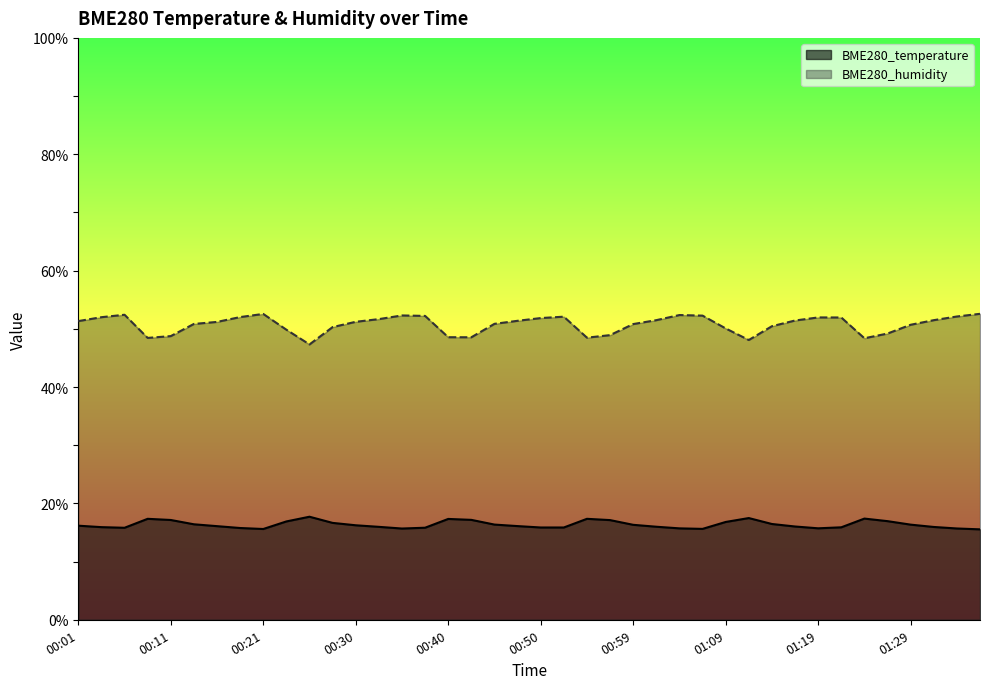

What is the label of the 19th point from the right?

00:52